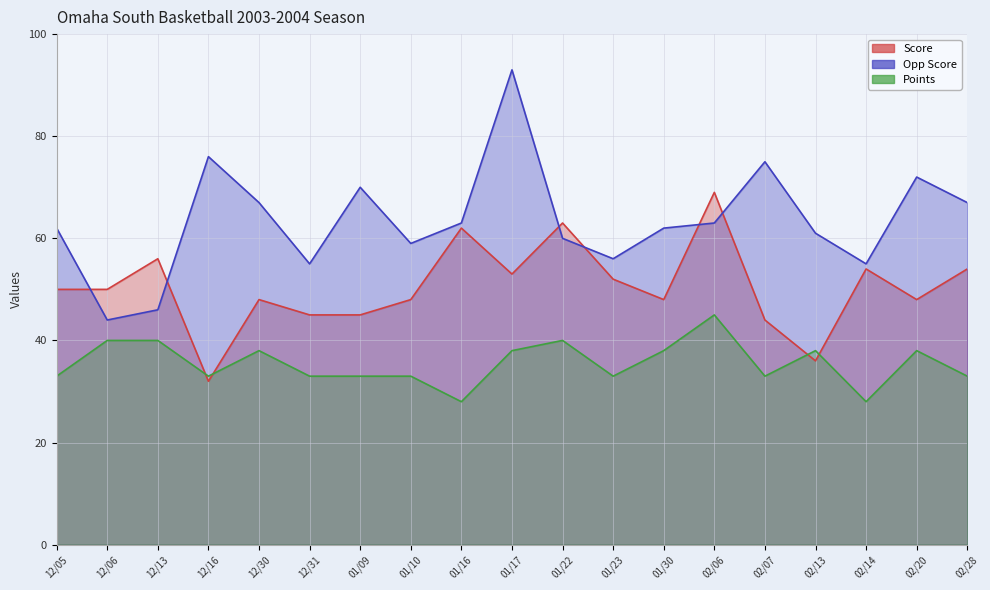

Rank the series at 01/23 from highest to lowest value.

Opp Score, Score, Points